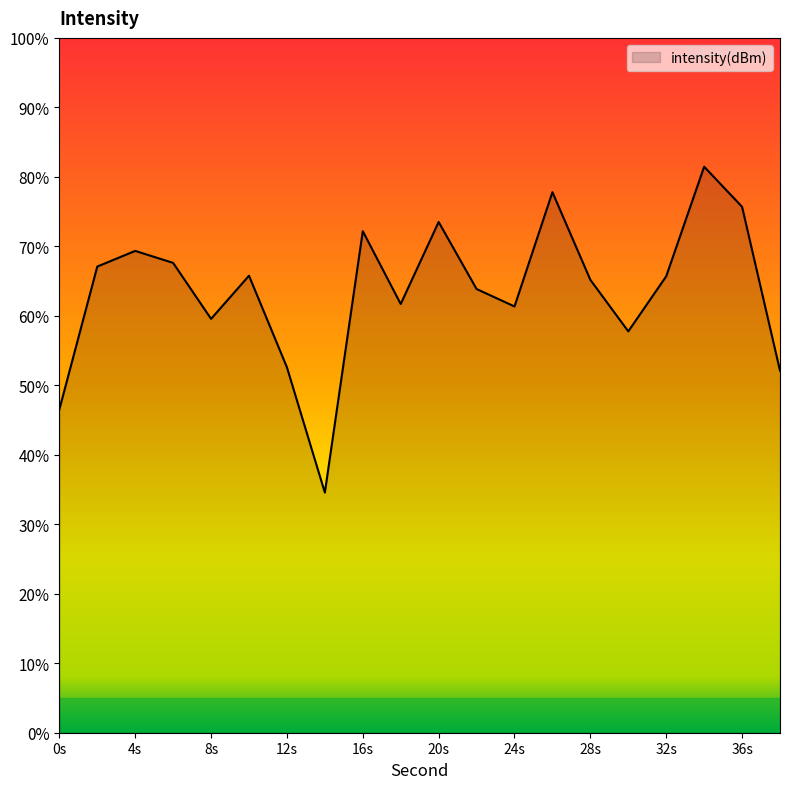

Rank the categories by value from highest to lowest.

34, 26, 36, 20, 16, 4, 6, 2, 10, 32, 28, 22, 18, 24, 8, 30, 12, 38, 0, 14